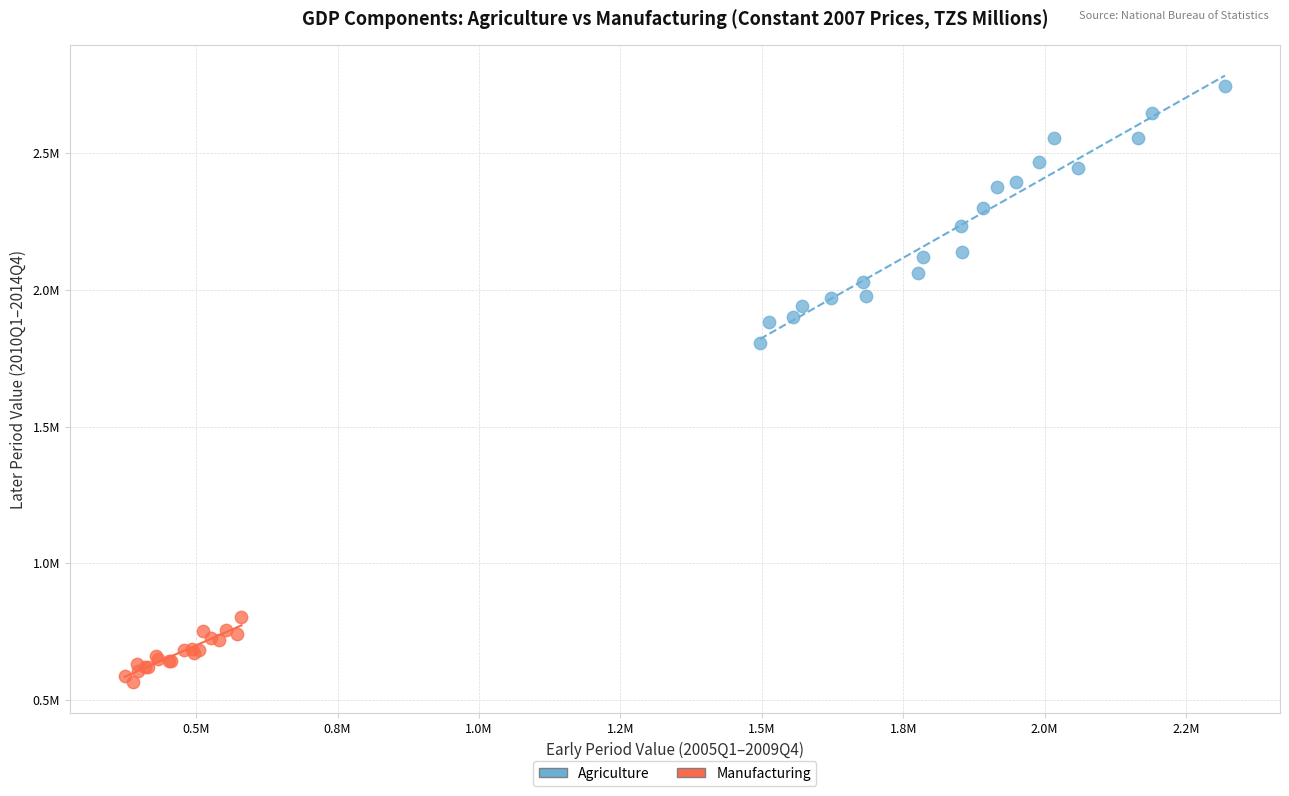

Which series reaches the minimum Y coordinate?

Manufacturing